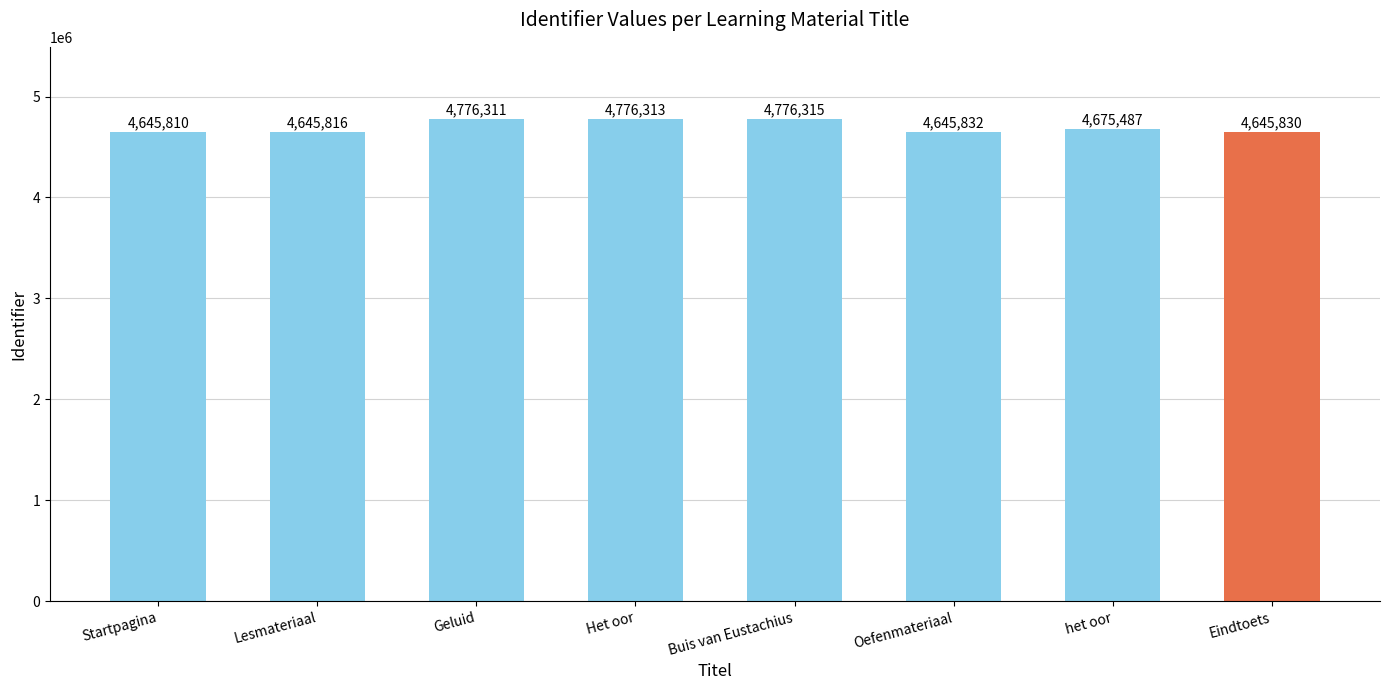

List the labels in order of value, smallest first.

Startpagina, Lesmateriaal, Eindtoets, Oefenmateriaal, het oor, Geluid, Het oor, Buis van Eustachius